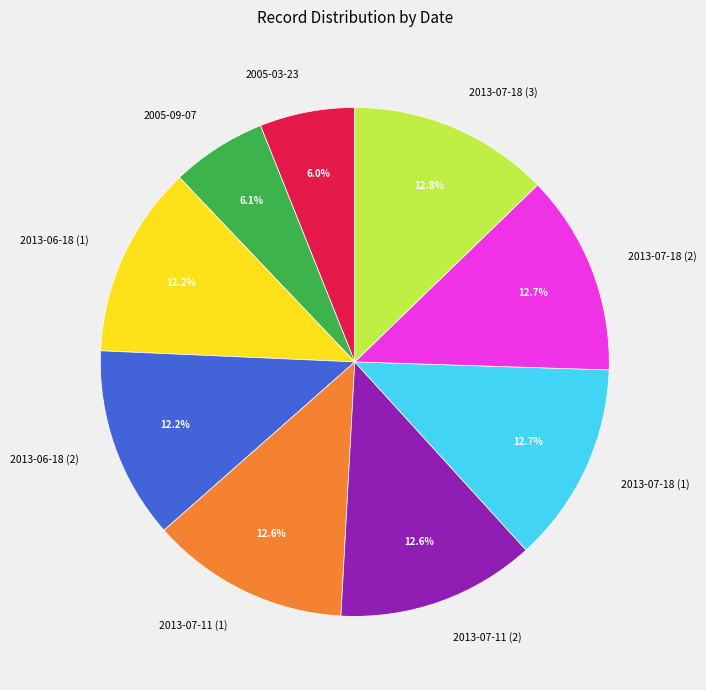

To the nearest percent, what is the average slice percentage?

11%